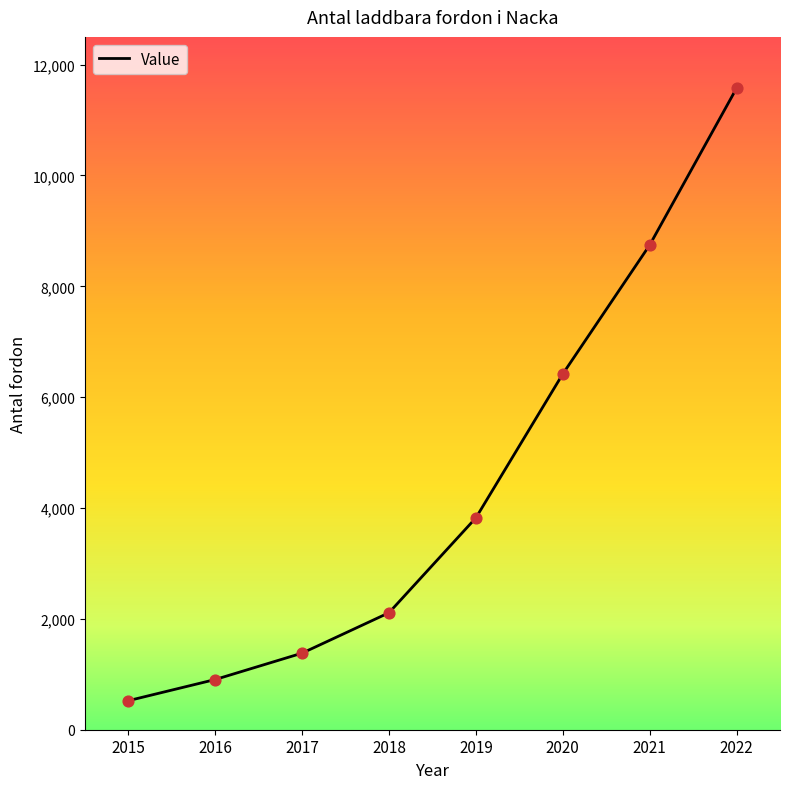

What is the change in value from 2015 to 2016?

+382